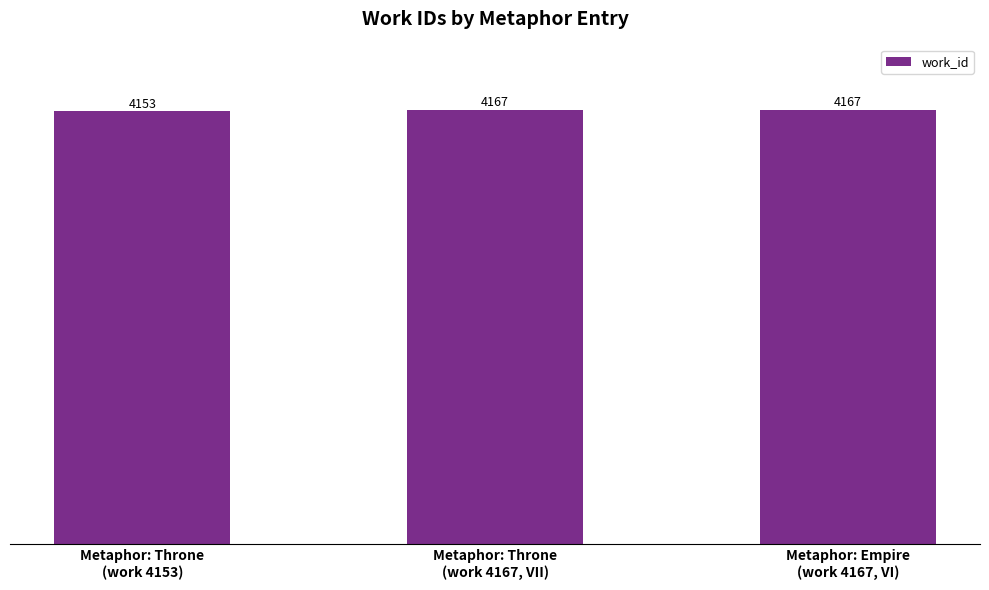

Which label corresponds to the smallest value in the chart?

Metaphor: Throne
(work 4153)